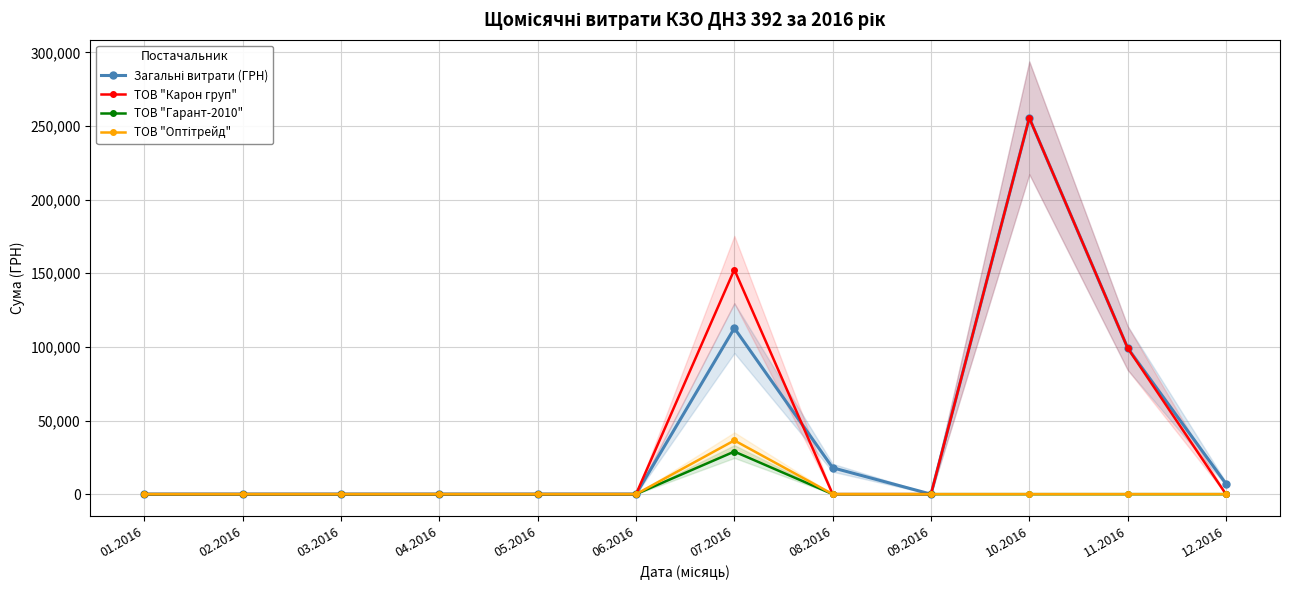

How many interior local peaks does the ТОВ "Гарант-2010" series have?

1